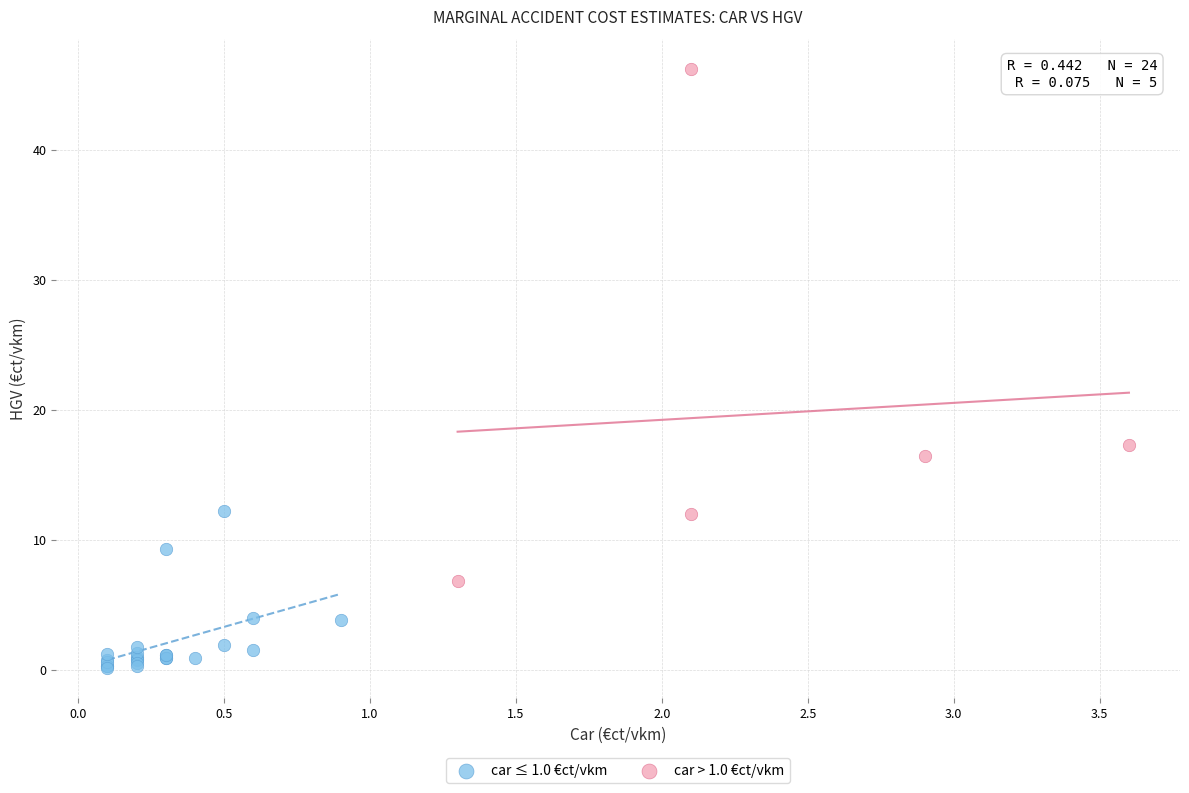

Which series has the widest spread of Y values?

car > 1.0 €ct/vkm